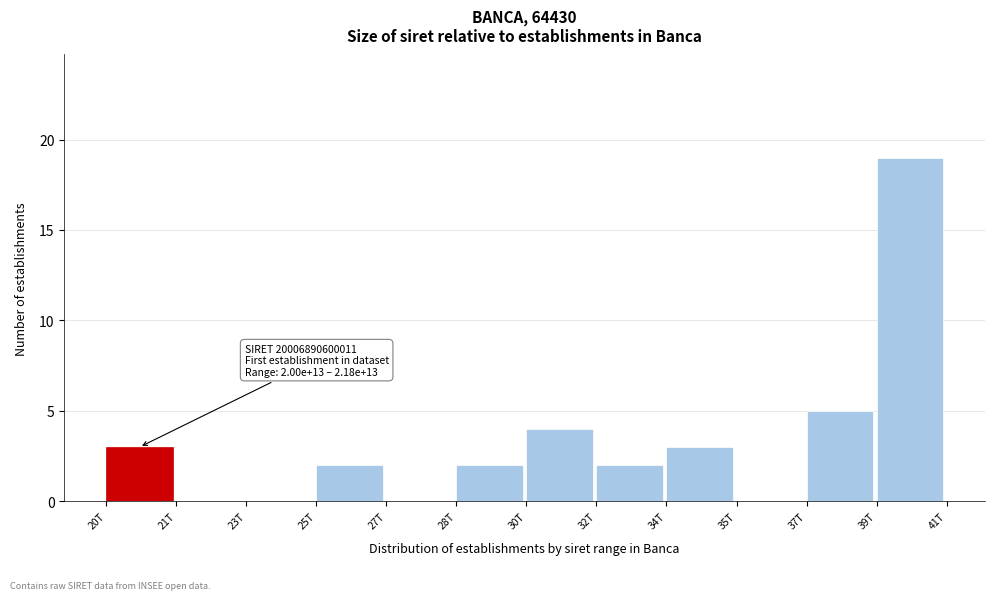

Reading left to right, what are all the values shown in this chart?

20T=3	21T=0	23T=0	25T=2	27T=0	28T=2	30T=4	32T=2	34T=3	35T=0	37T=5	39T=19